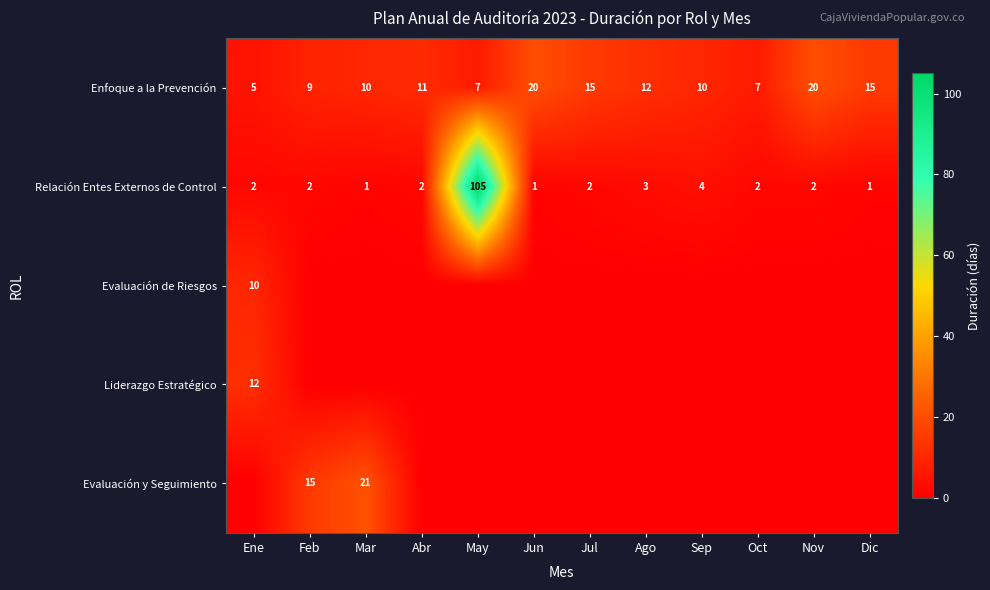

What is the average value of the Relación Entes Externos de Control series?

10.6